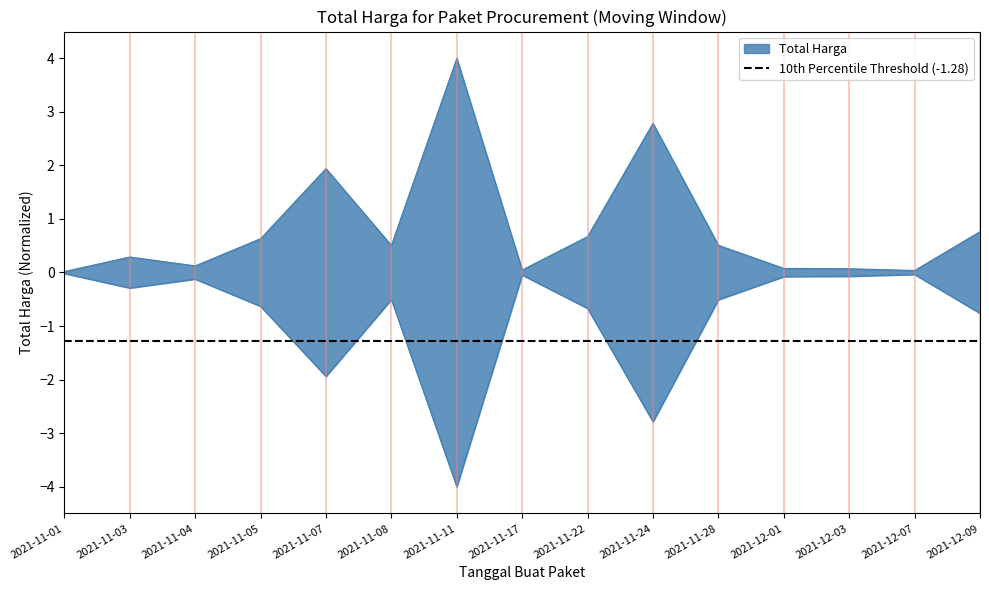

Rank the categories by value from lowest to highest.

2021-11-01, 2021-12-07, 2021-11-17, 2021-12-03, 2021-12-01, 2021-11-04, 2021-11-03, 2021-11-08, 2021-11-28, 2021-11-05, 2021-11-22, 2021-12-09, 2021-11-07, 2021-11-24, 2021-11-11